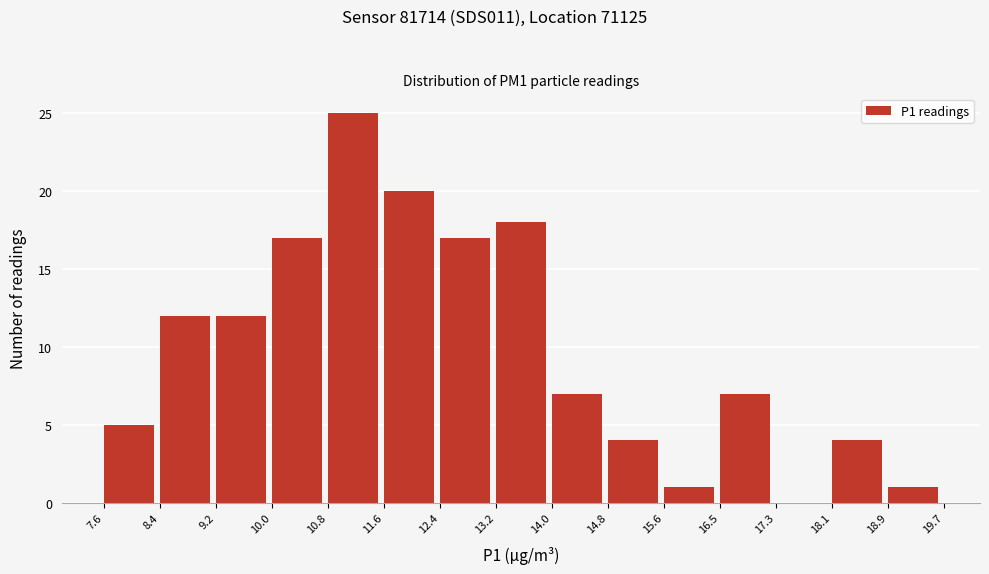

Reading left to right, list every bar in this chart as the range it spans on the x-axis followed by its height. The values are not printed on the chart, so give them approximately, as read against the axis.

7.6 to 8.4: 5
8.4 to 9.2: 12
9.2 to 10.0: 12
10.0 to 10.8: 17
10.8 to 11.6: 25
11.6 to 12.4: 20
12.4 to 13.2: 17
13.2 to 14.0: 18
14.0 to 14.8: 7
14.8 to 15.6: 4
15.6 to 16.5: 1
16.5 to 17.3: 7
17.3 to 18.1: 0
18.1 to 18.9: 4
18.9 to 19.7: 1